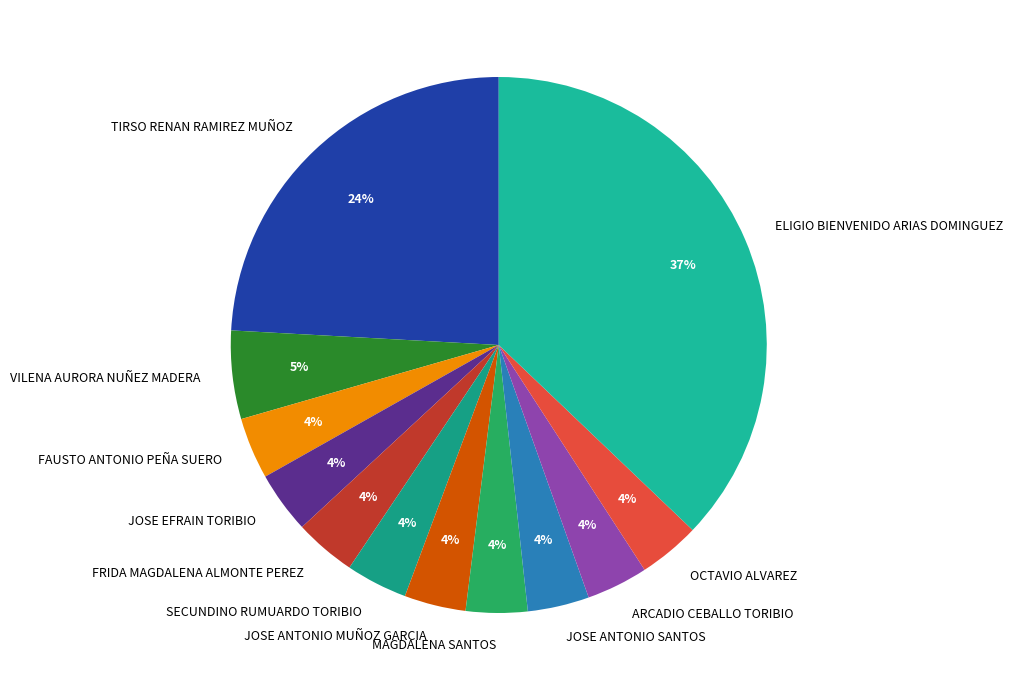

Which category has the biggest portion of the pie?

ELIGIO BIENVENIDO ARIAS DOMINGUEZ